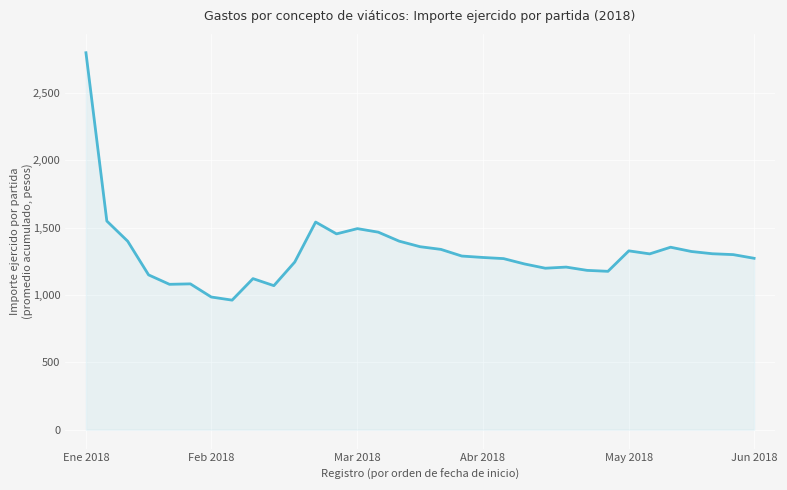

What is the smallest value displayed?

962.5